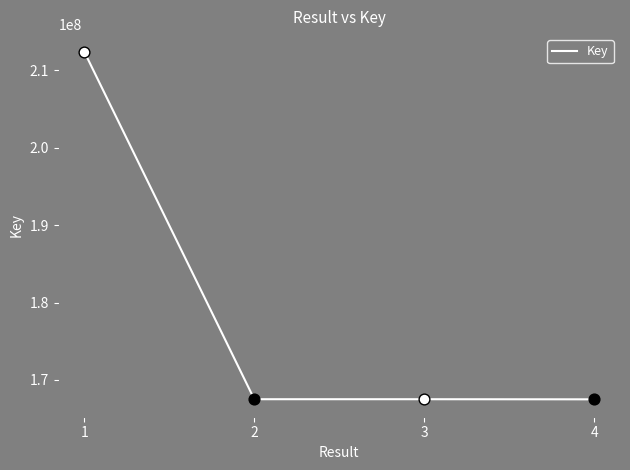

What is the change in value from 1 to 3?

-44904401